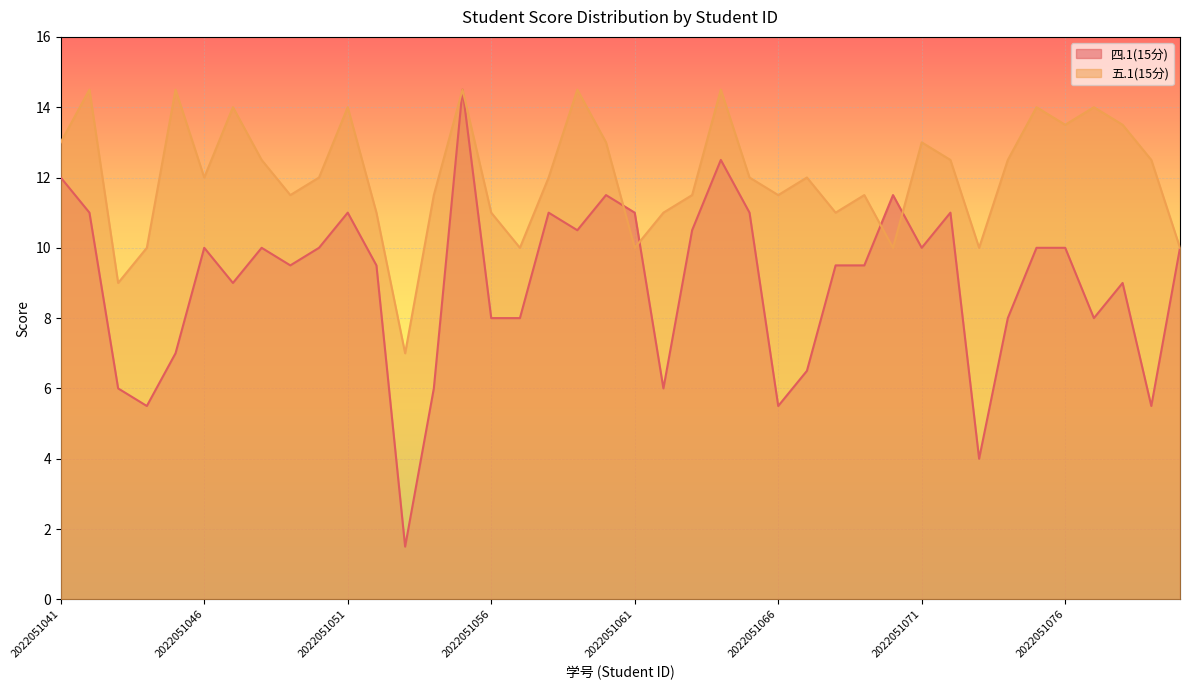

Rank the series by their maximum value, from lowest to highest.

四.1(15分), 五.1(15分)